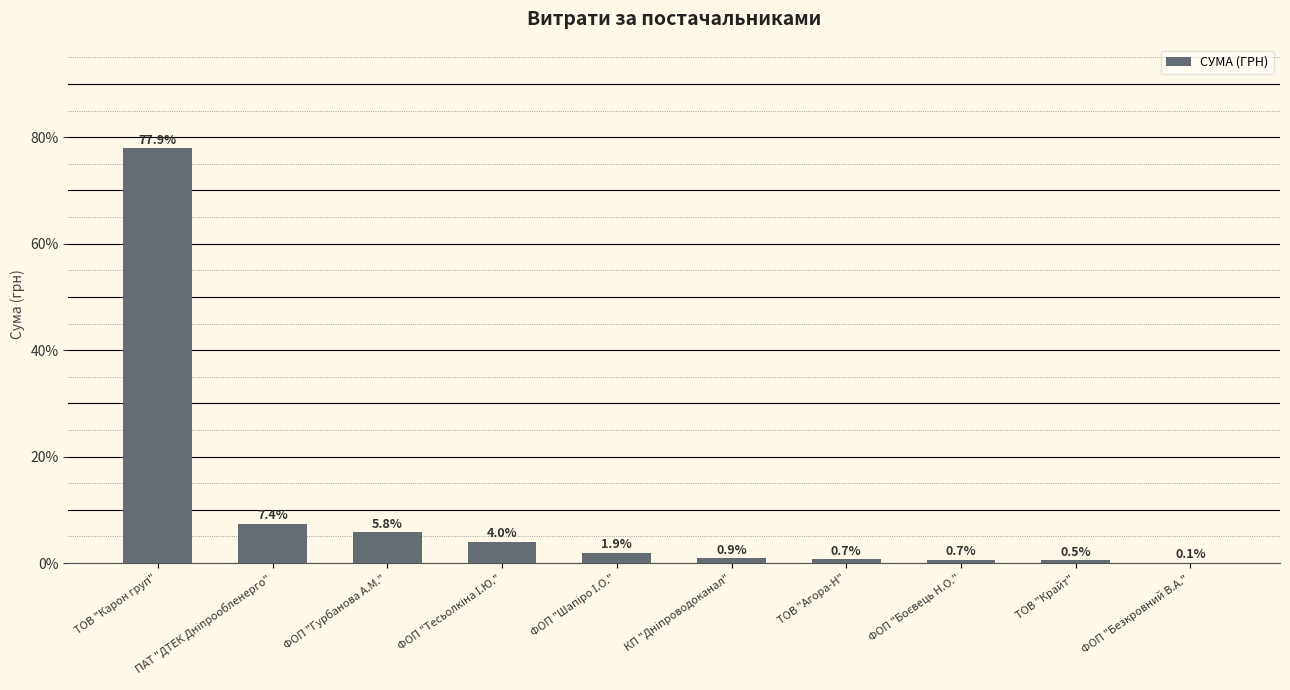

What is the maximum value shown in the chart?

77.9